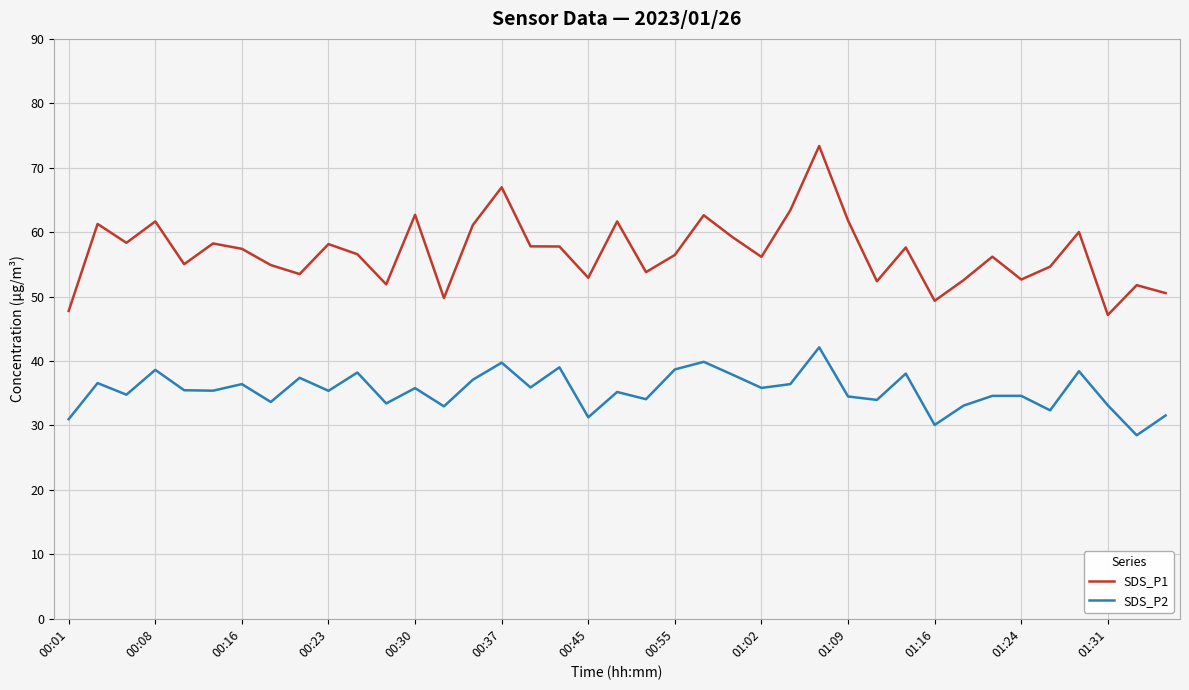

List the series in order of their peak value, highest first.

SDS_P1, SDS_P2